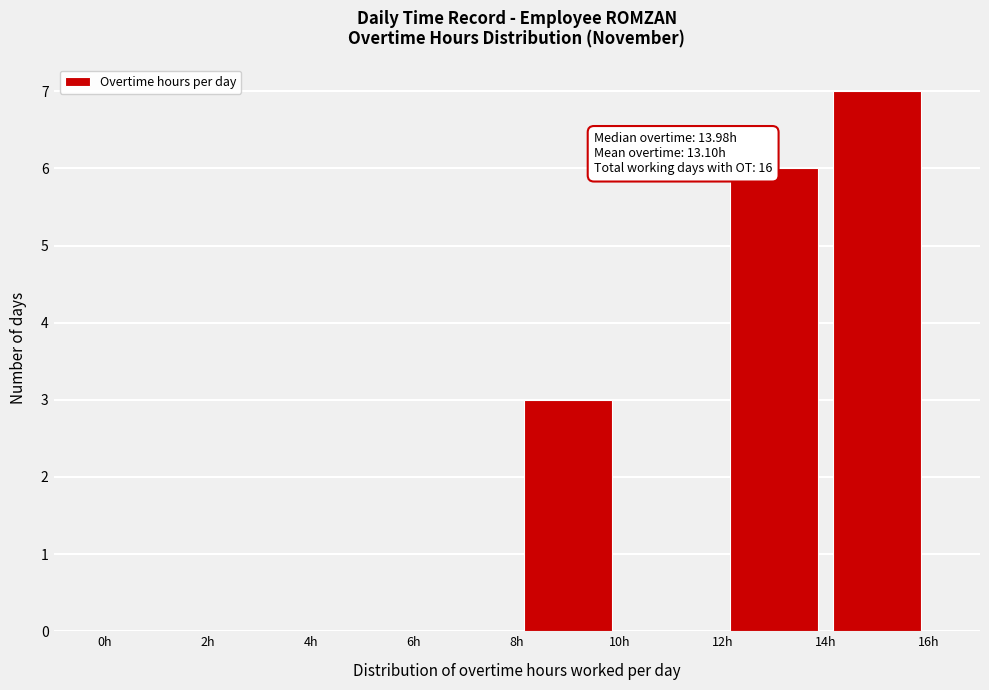

Which range on the x-axis has the tallest bar?

14 to 16